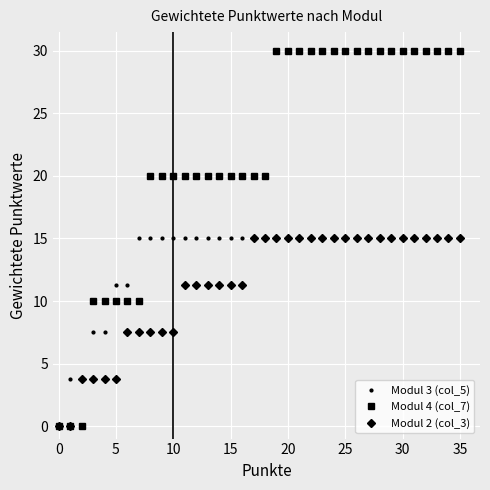

What is the sum of all Modul 2 (col_3) values?

405.0